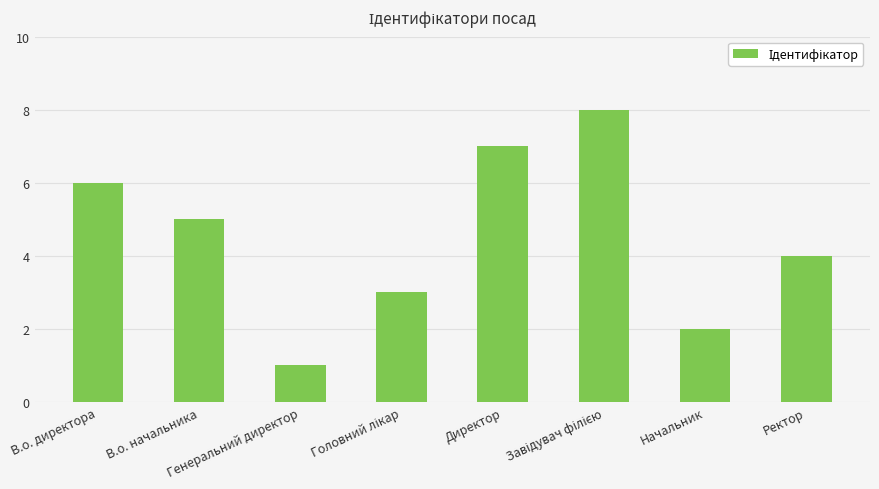

At which label does the data first exceed 5?

В.о. директора